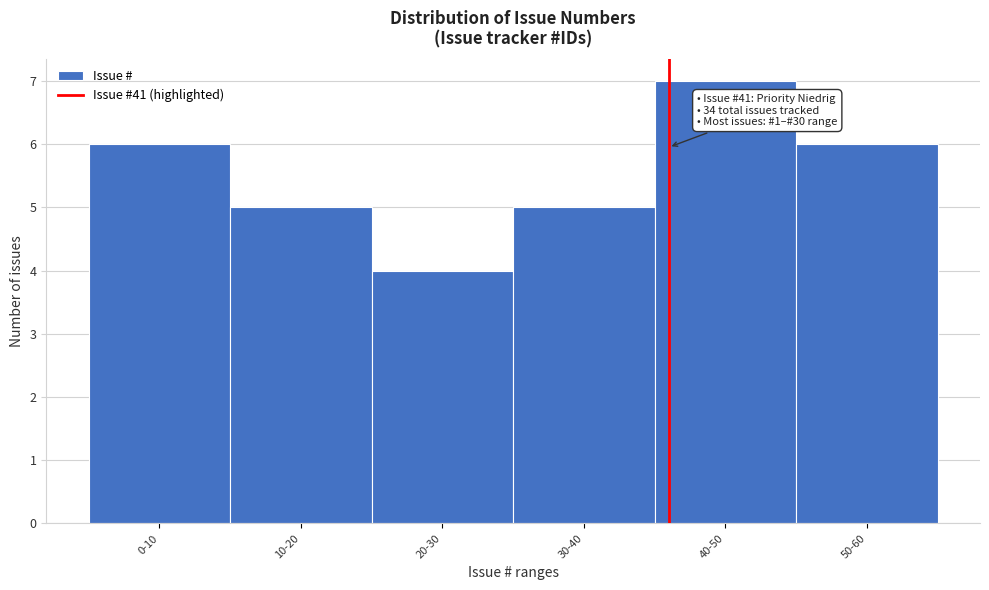

Reading left to right, transcribe all the data shown in this chart.

0-10=6	10-20=5	20-30=4	30-40=5	40-50=7	50-60=6